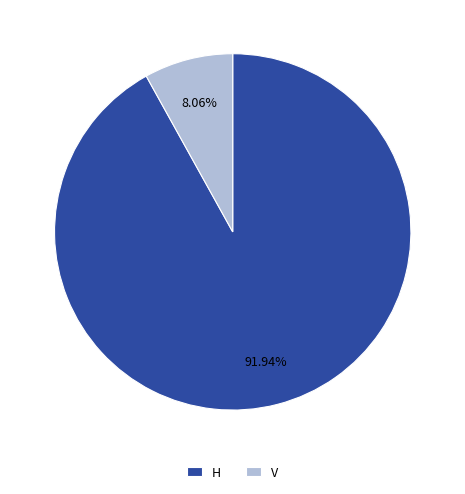

Rank the categories by value from lowest to highest.

V, H